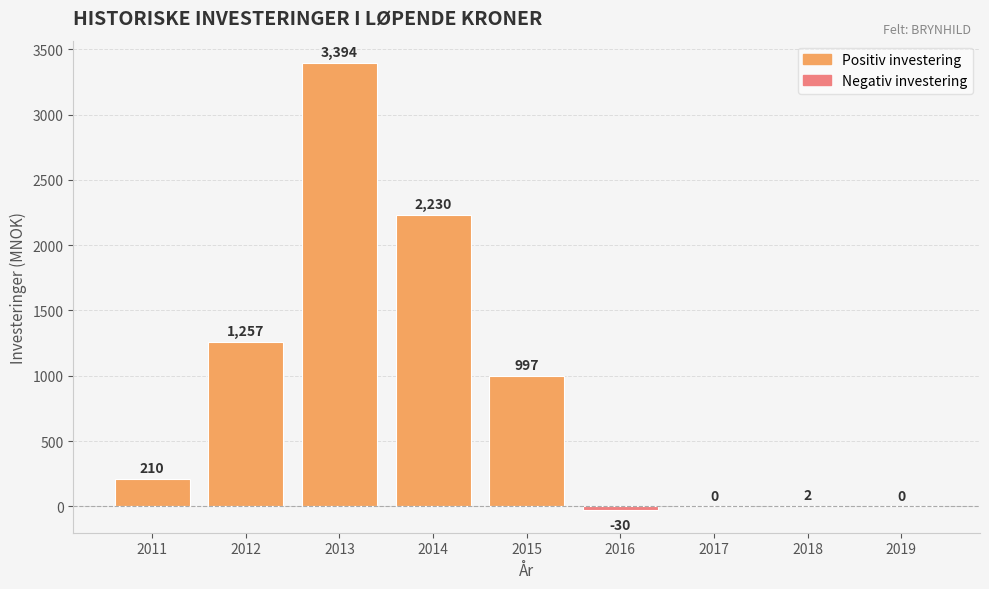

The chart shows a value of -2342 at 2017. True or false?

False